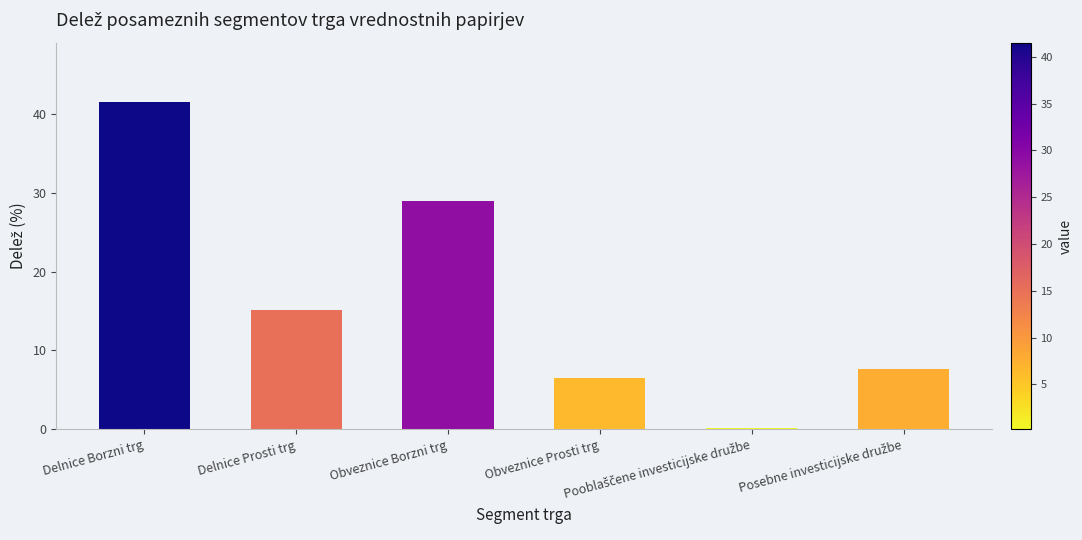

Approximately how many times larger is the value at Delnice Prosti trg compared to Obveznice Borzni trg?

0.5